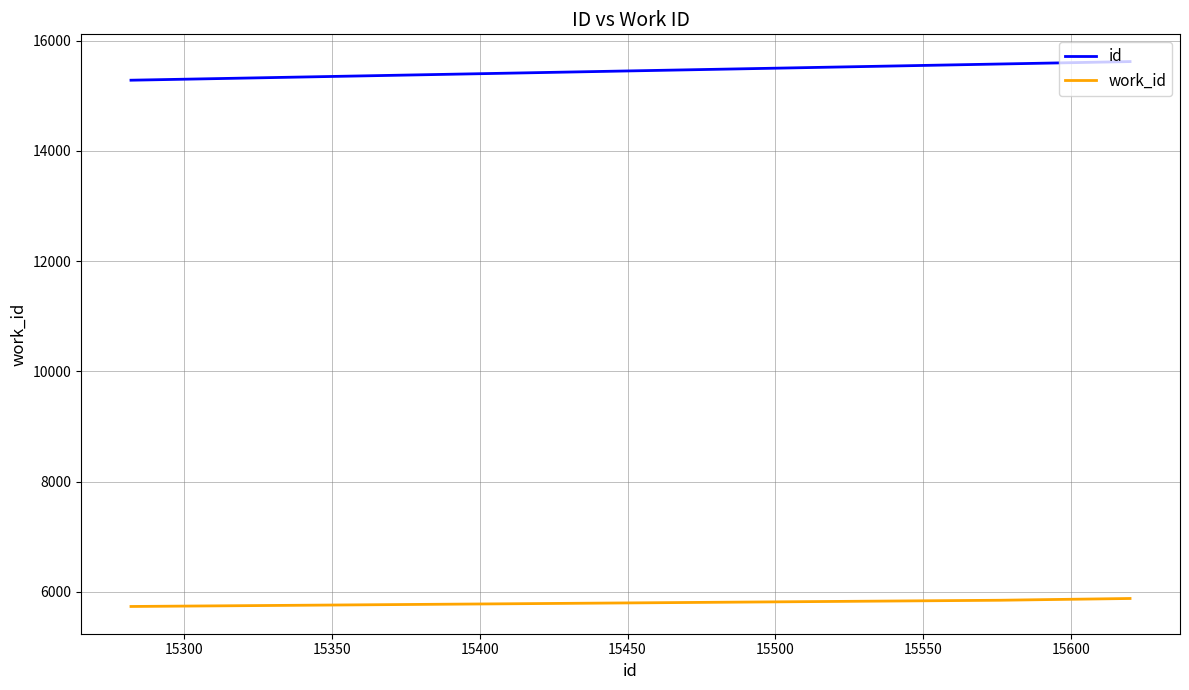

Which series has the largest total across all categories?

id